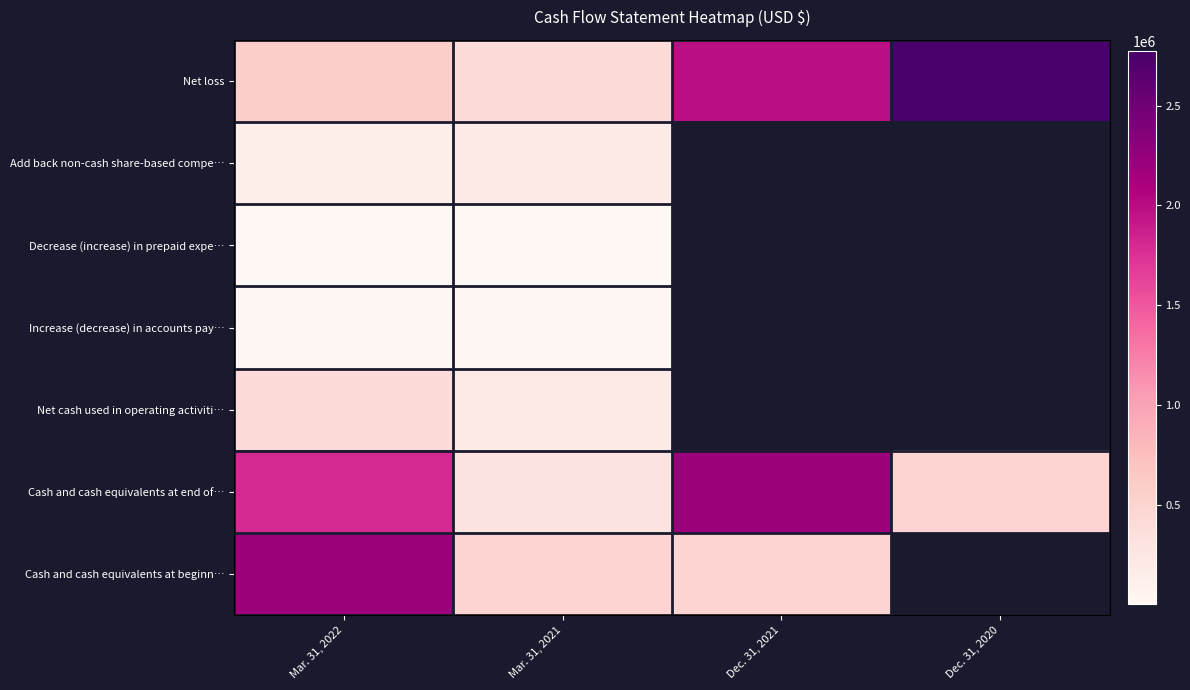

The Cash and cash equivalents at end of… series shows 219188.4 at Dec. 31, 2020. True or false?

False